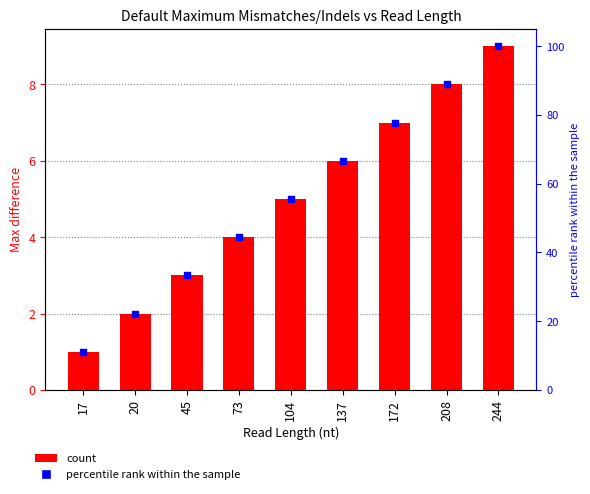

Which series has the largest total across all categories?

percentile rank within the sample